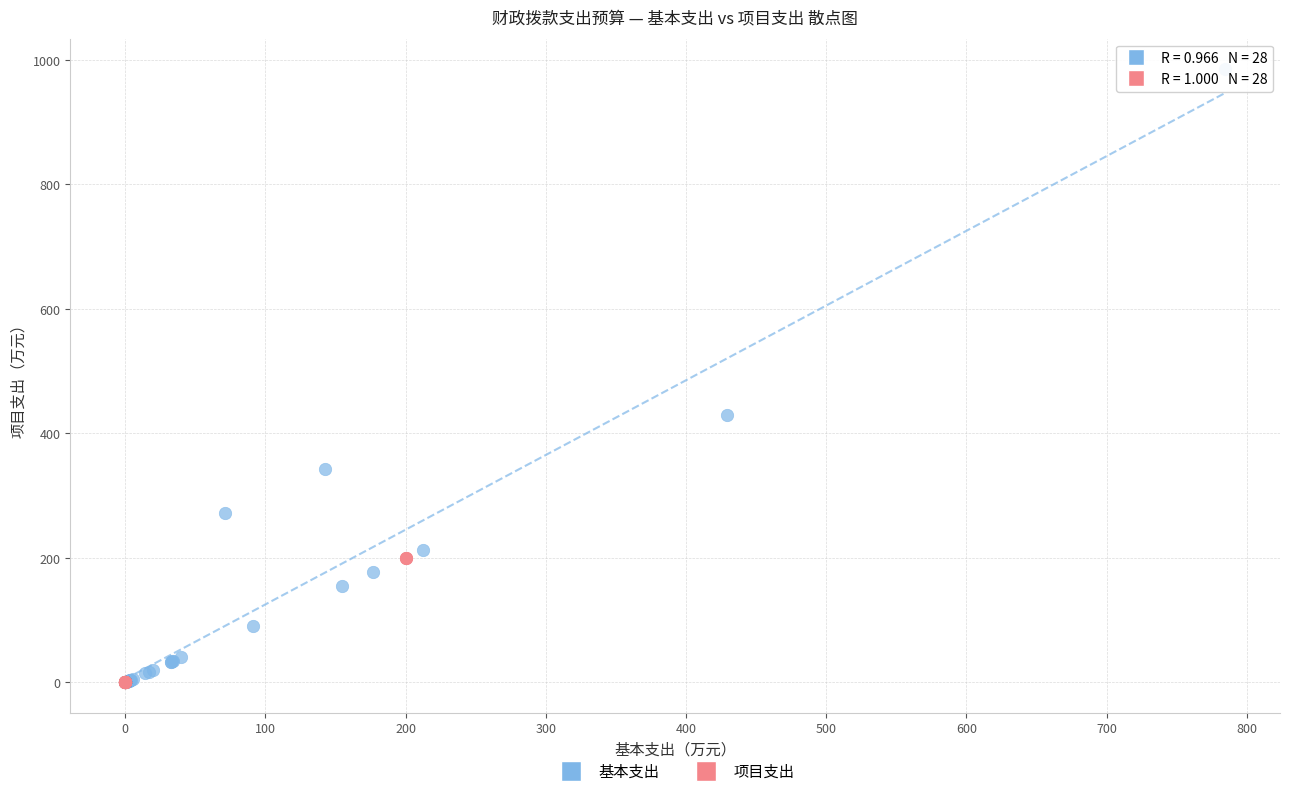

Which series has the largest Y range (max minus min)?

基本支出